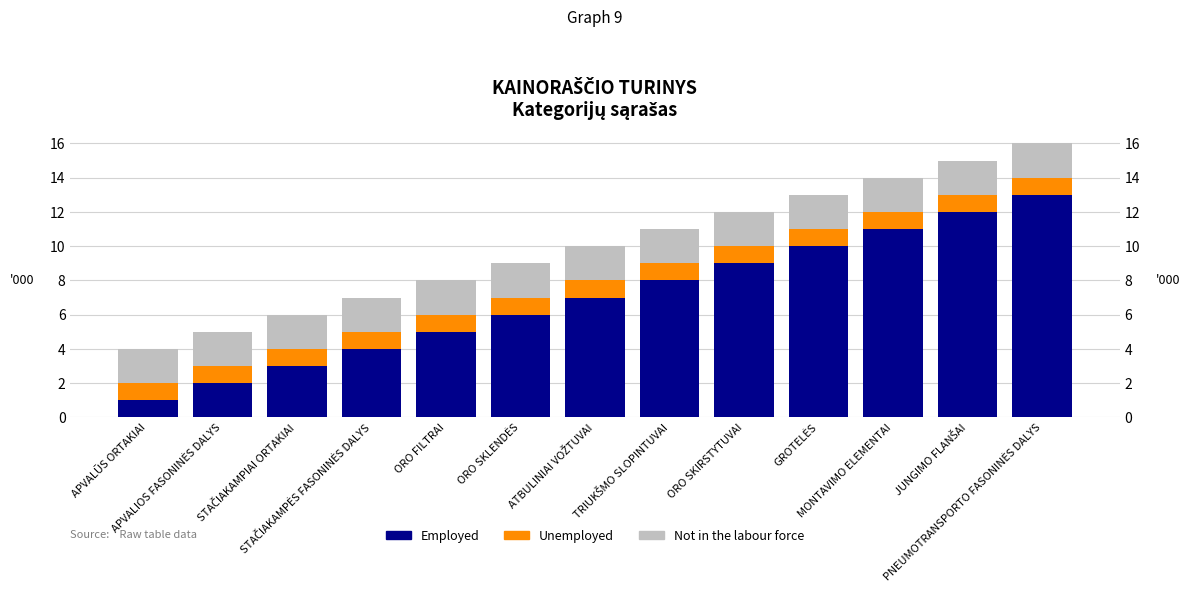

Which series has the largest range (max minus min)?

Employed